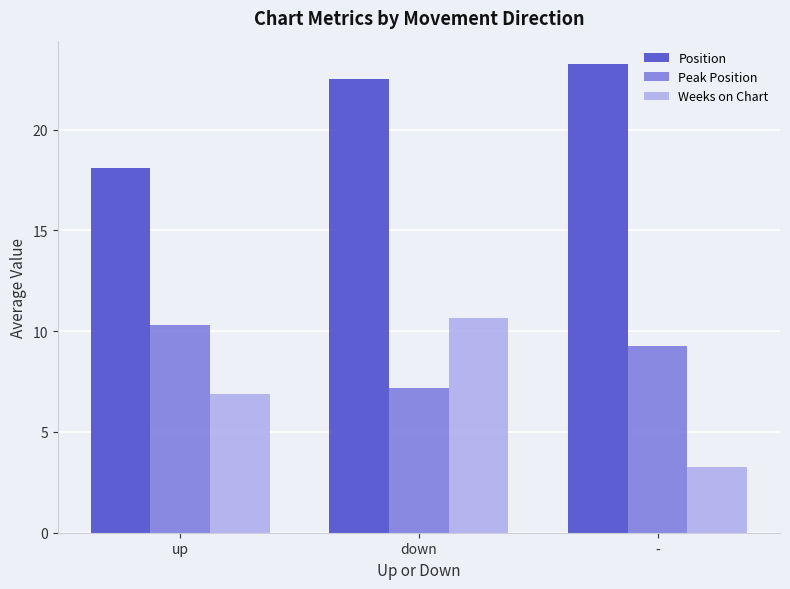

Does the chart contain any negative values?

No